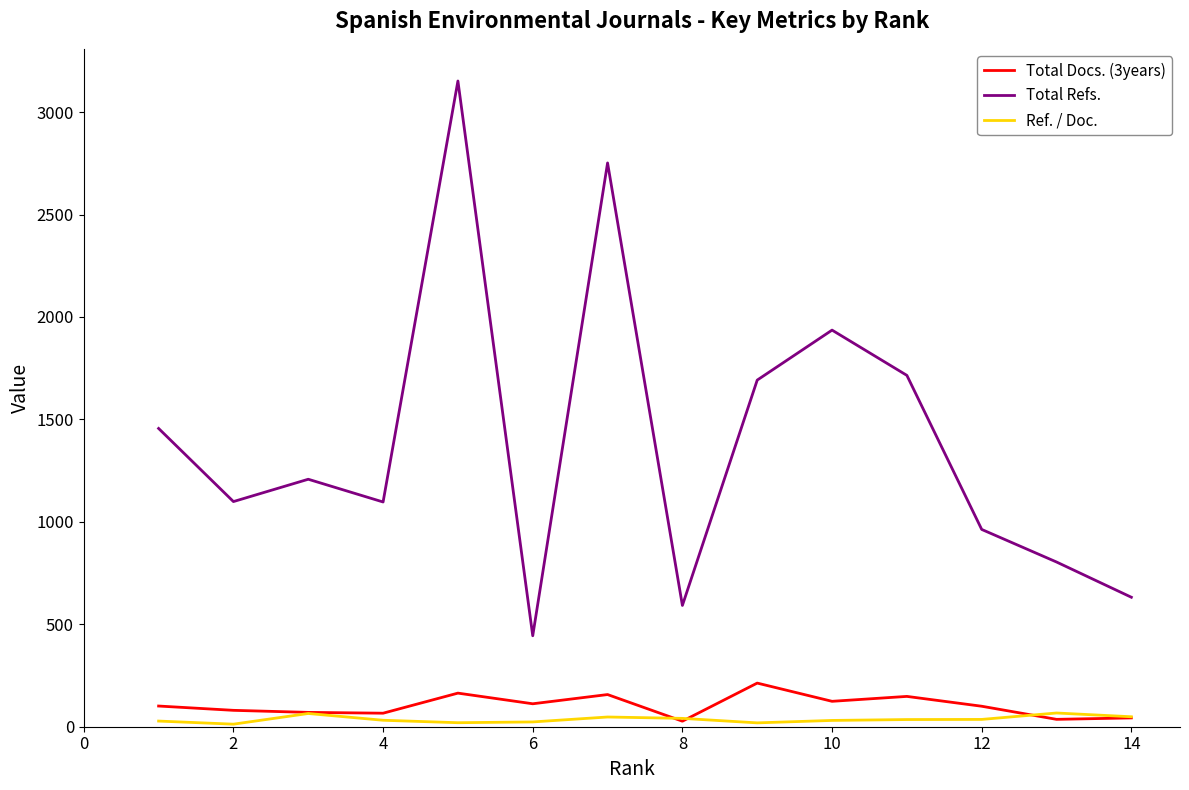

Which series has the largest total across all categories?

Total Refs.